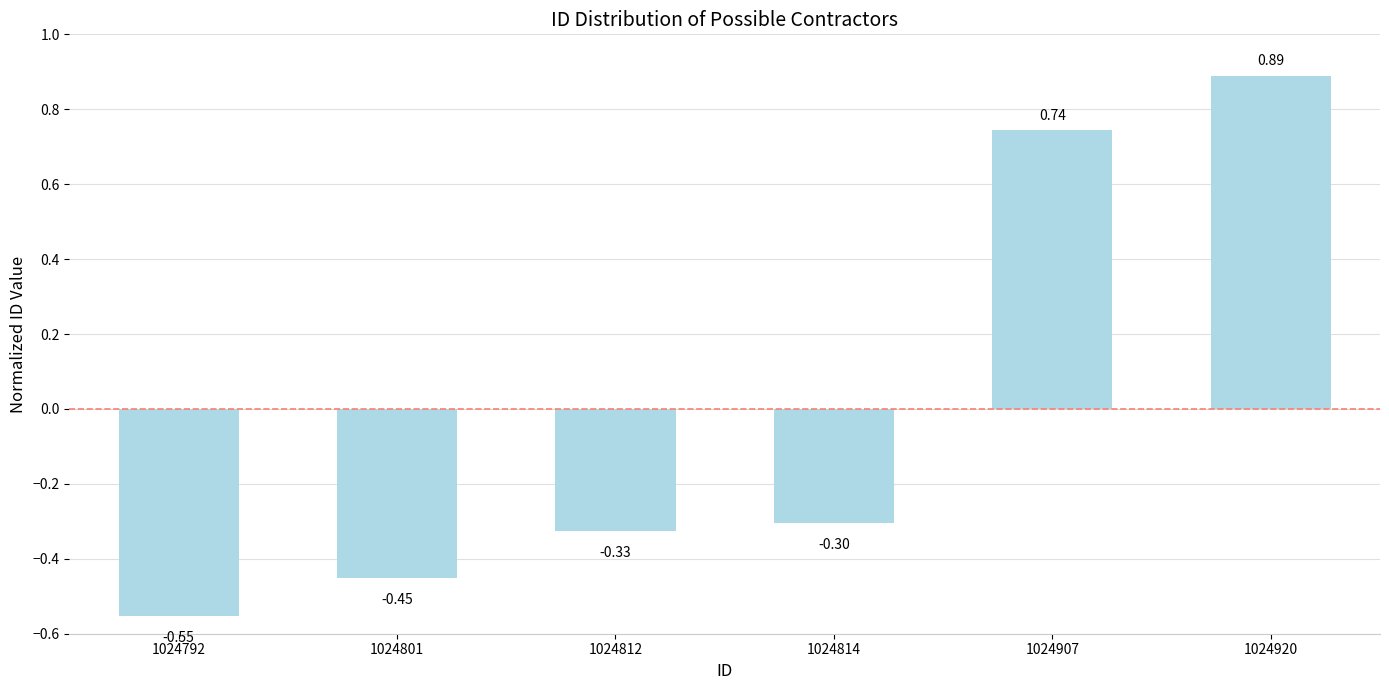

What is the change in value from 1024801 to 1024920?

+1.3